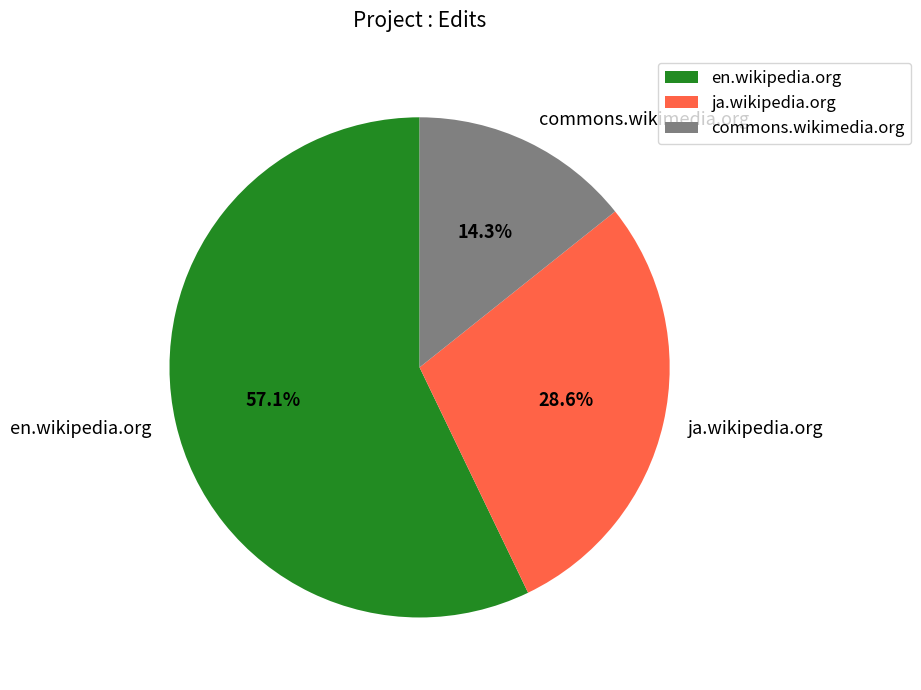

To the nearest percent, what percentage of the pie is ja.wikipedia.org?

29%